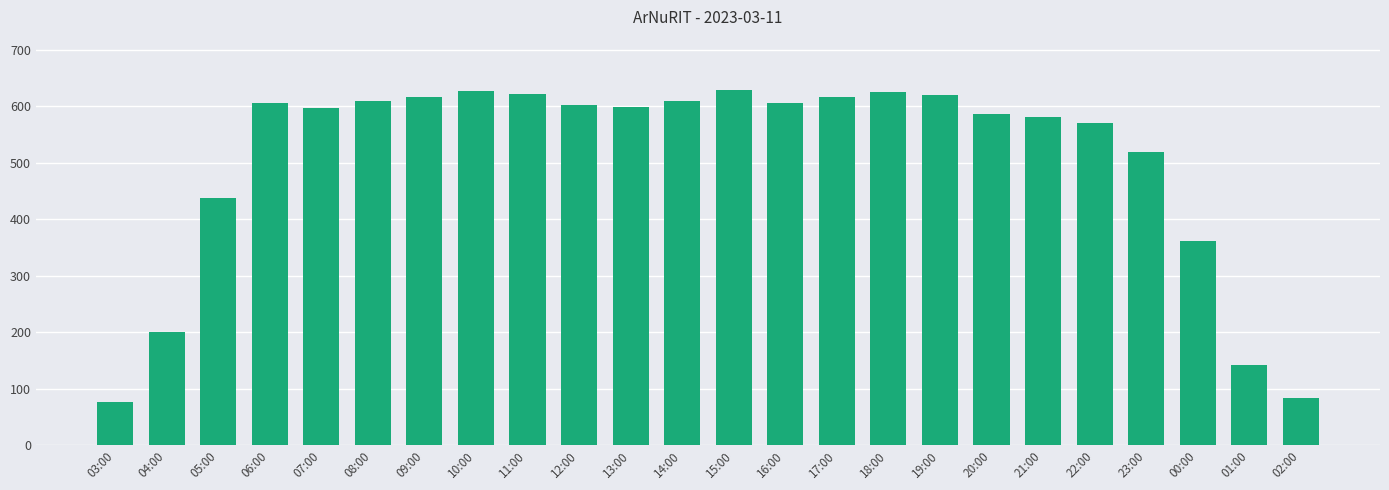

What is the difference between the maximum and minimum values?

553